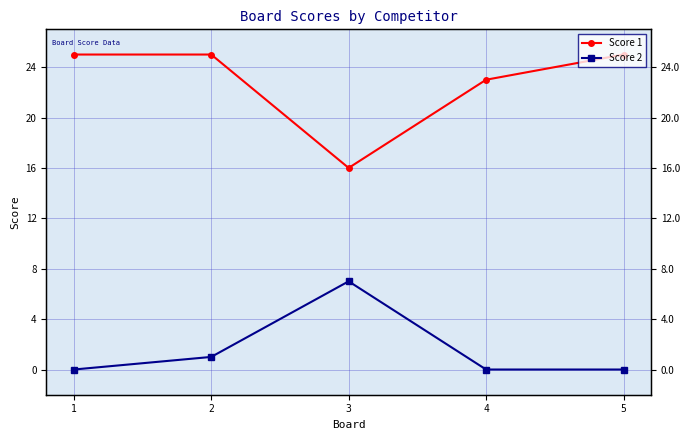

What value does the Score 1 series have at 5?

25